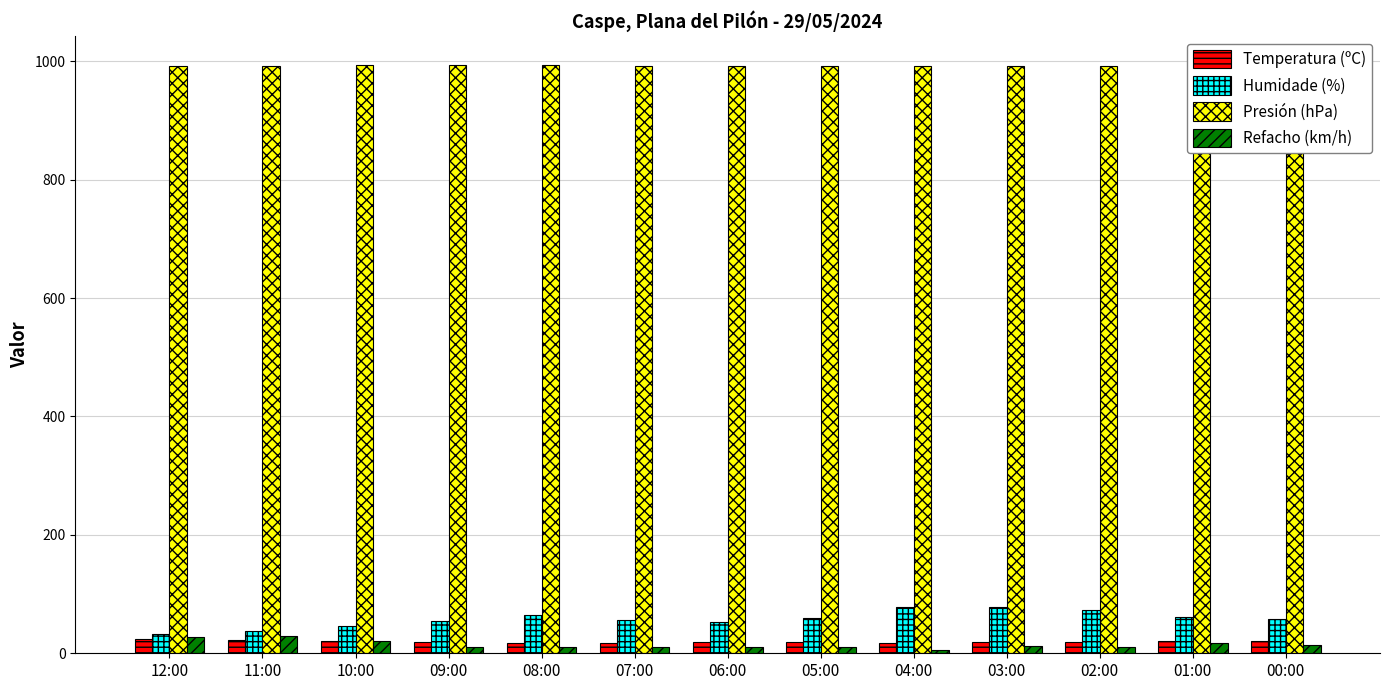

The value of Humidade (%) at 06:00 is 53.0. True or false?

True